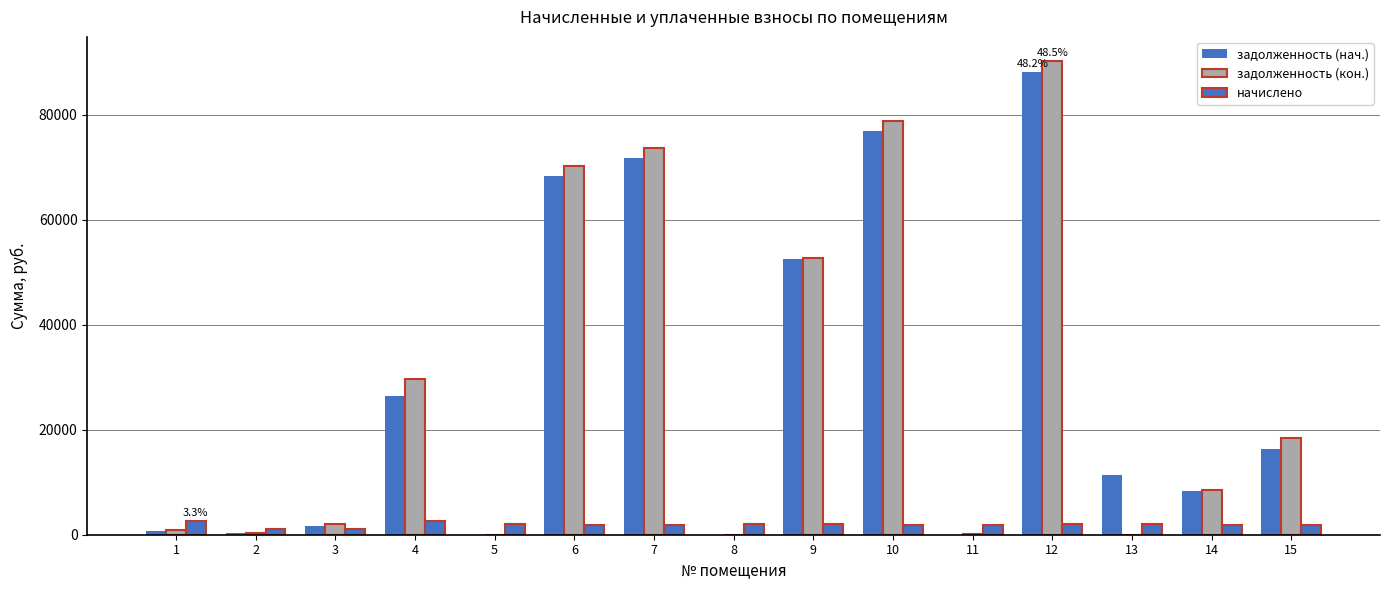

Which category has the lowest value in the задолженность (кон.) series?

5